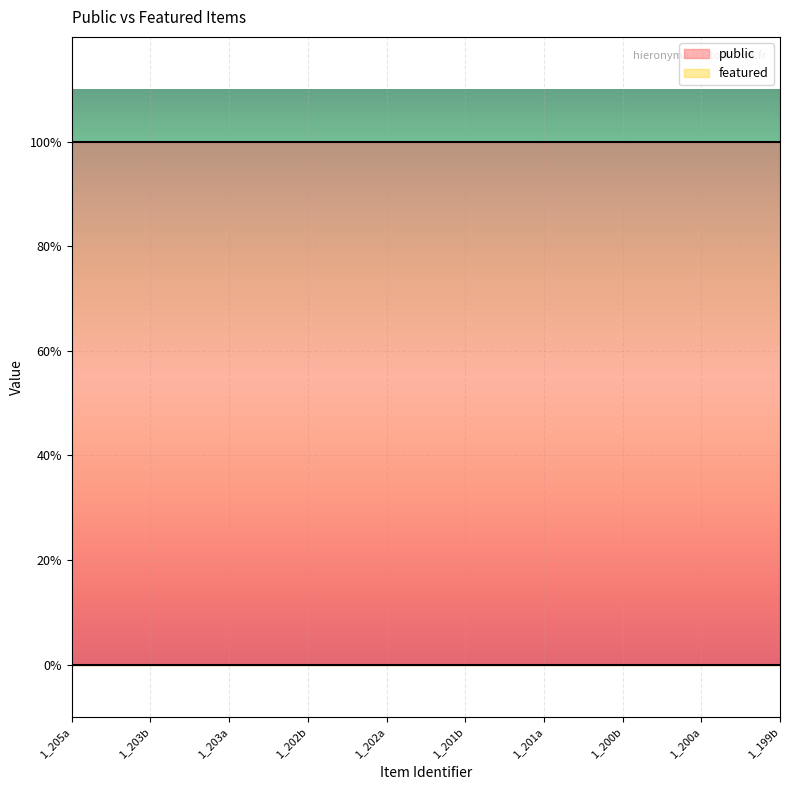

True or false: public has more than 1 points higher than both neighbors.

False